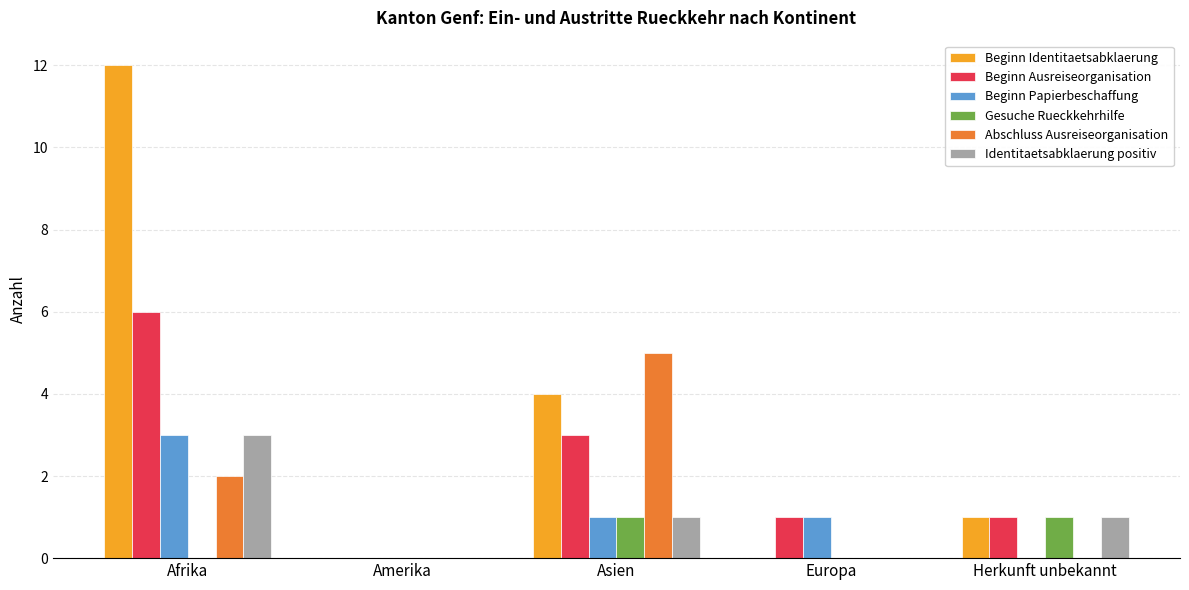

How many Gesuche Rueckkehrhilfe values are between 0 and 1?

5